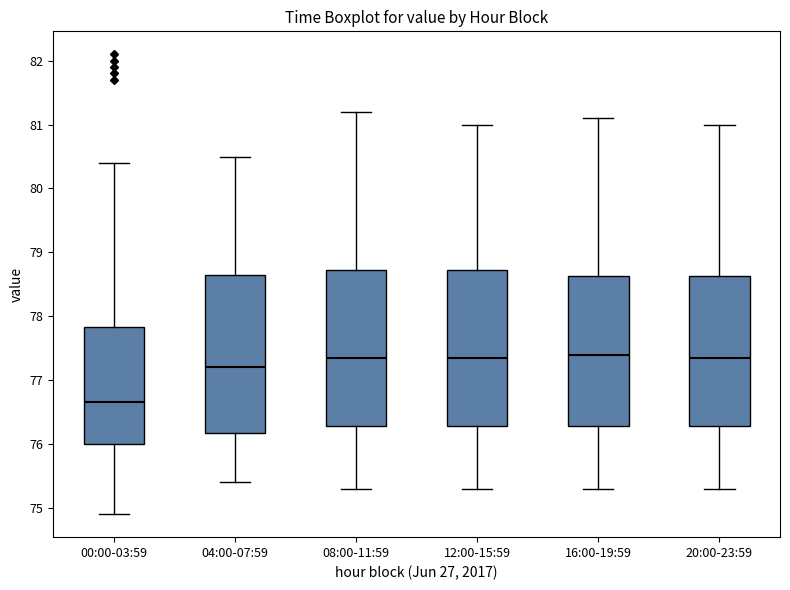

Reading left to right, transcribe this box plot: for each box, give where its median line is, the range the box spans, and where its two whiskers end, as read against the y-axis. The values are not printed on the chart, so give them approximately, as read against the axis.

00:00-03:59: median 76.7, box 76.0 to 77.8, whiskers 74.9 to 80.4
04:00-07:59: median 77.2, box 76.2 to 78.7, whiskers 75.4 to 80.5
08:00-11:59: median 77.4, box 76.3 to 78.7, whiskers 75.3 to 81.2
12:00-15:59: median 77.4, box 76.3 to 78.7, whiskers 75.3 to 81.0
16:00-19:59: median 77.4, box 76.3 to 78.6, whiskers 75.3 to 81.1
20:00-23:59: median 77.4, box 76.3 to 78.6, whiskers 75.3 to 81.0